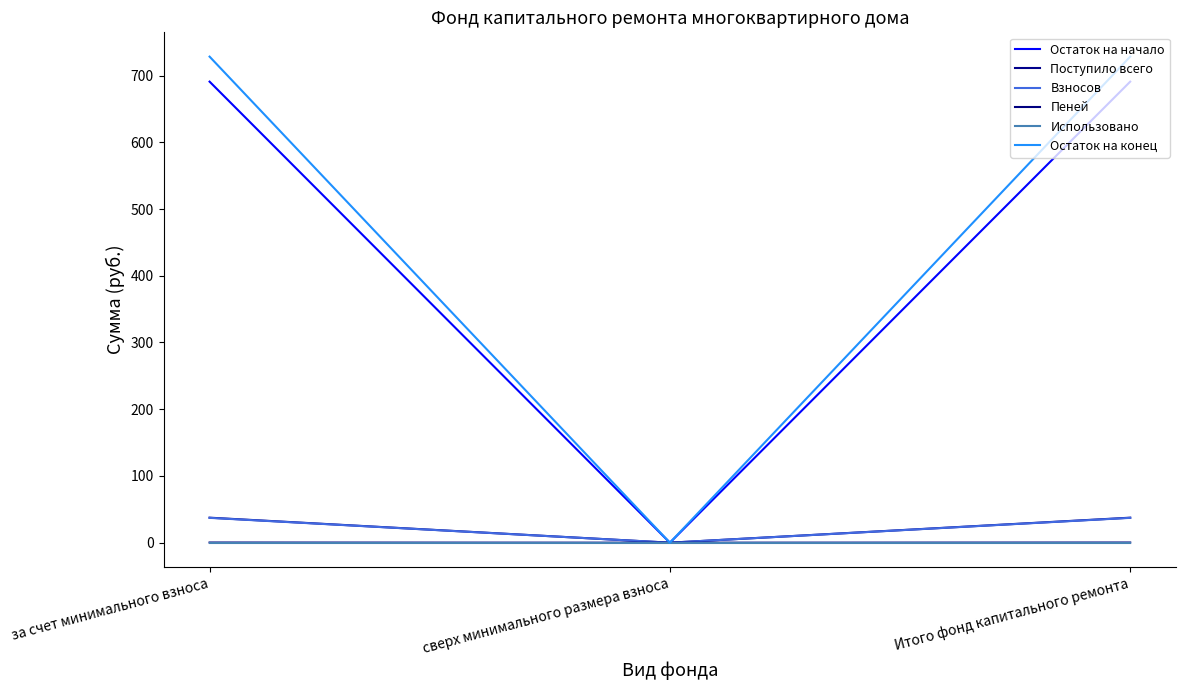

At which label is Взносов closest to 18?

сверх минимального размера взноса